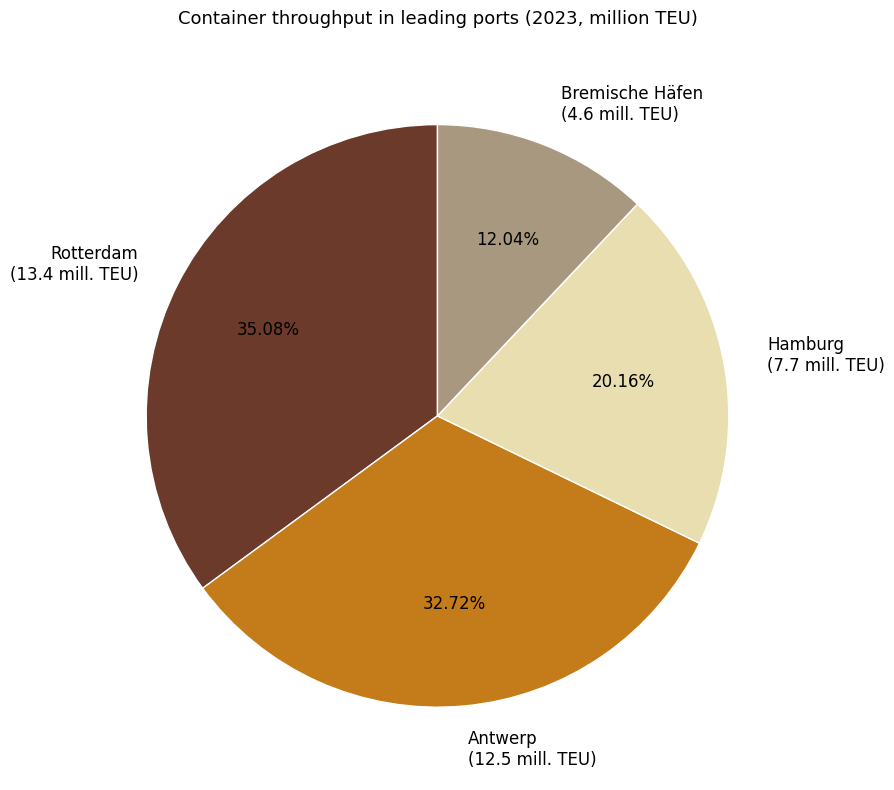

To the nearest percent, what portion does Rotterdam represent?

35%